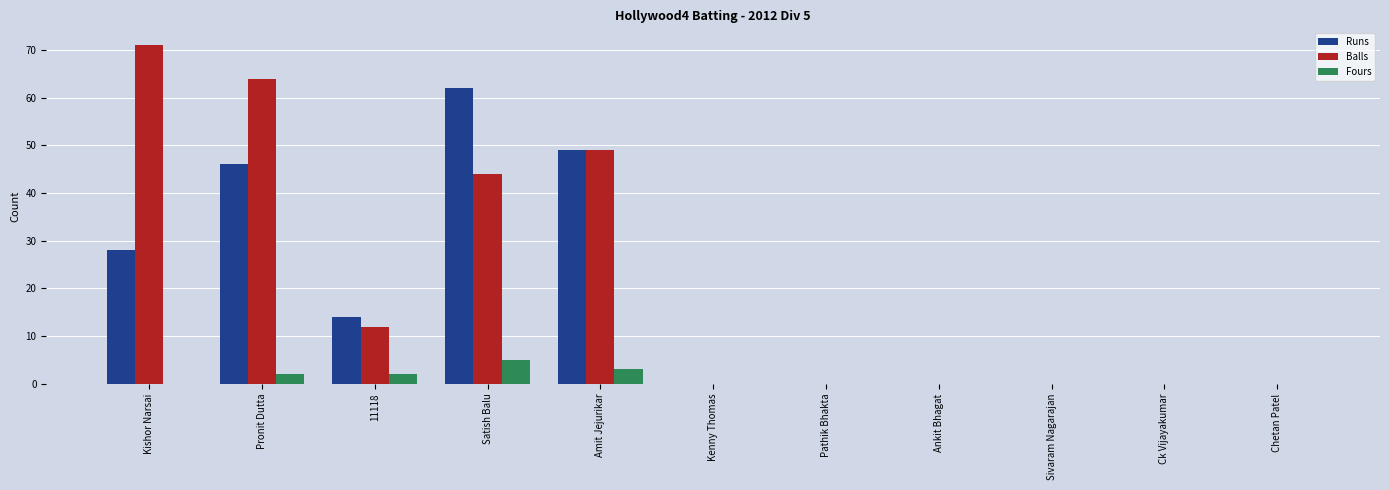

Which series has the largest range (max minus min)?

Balls